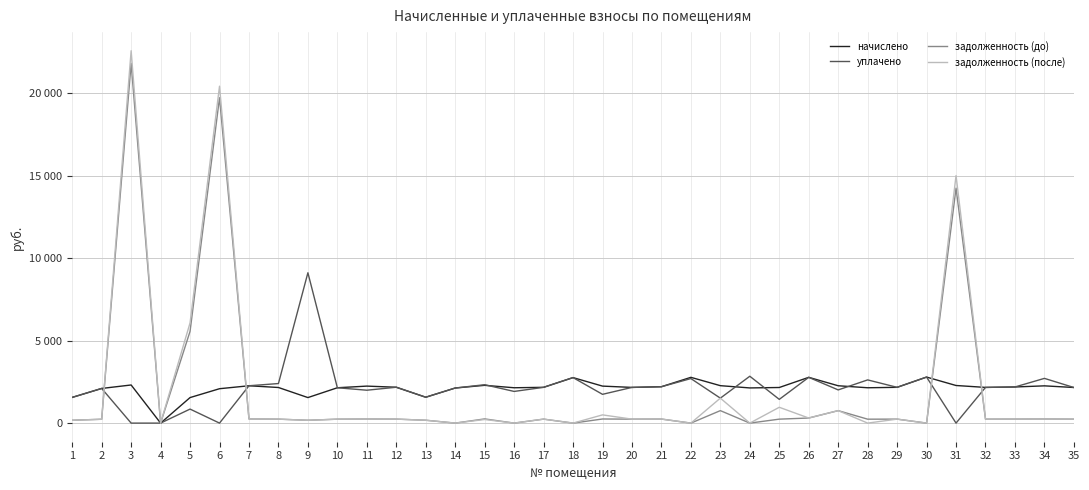

Does the chart display data point markers on the line(s)?

No